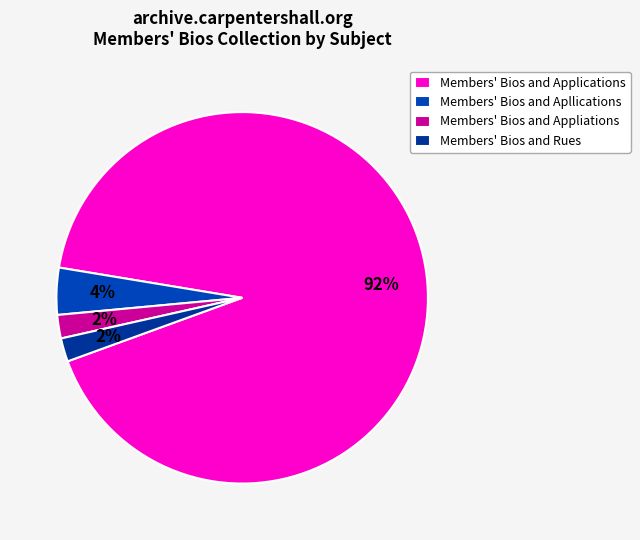

Which slice is the largest?

Members' Bios and Applications